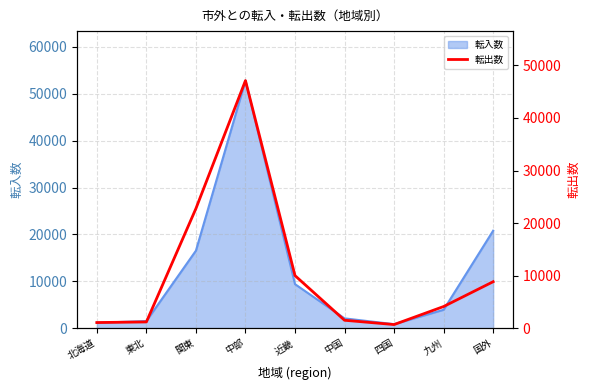

What position from the right is 東北?

8